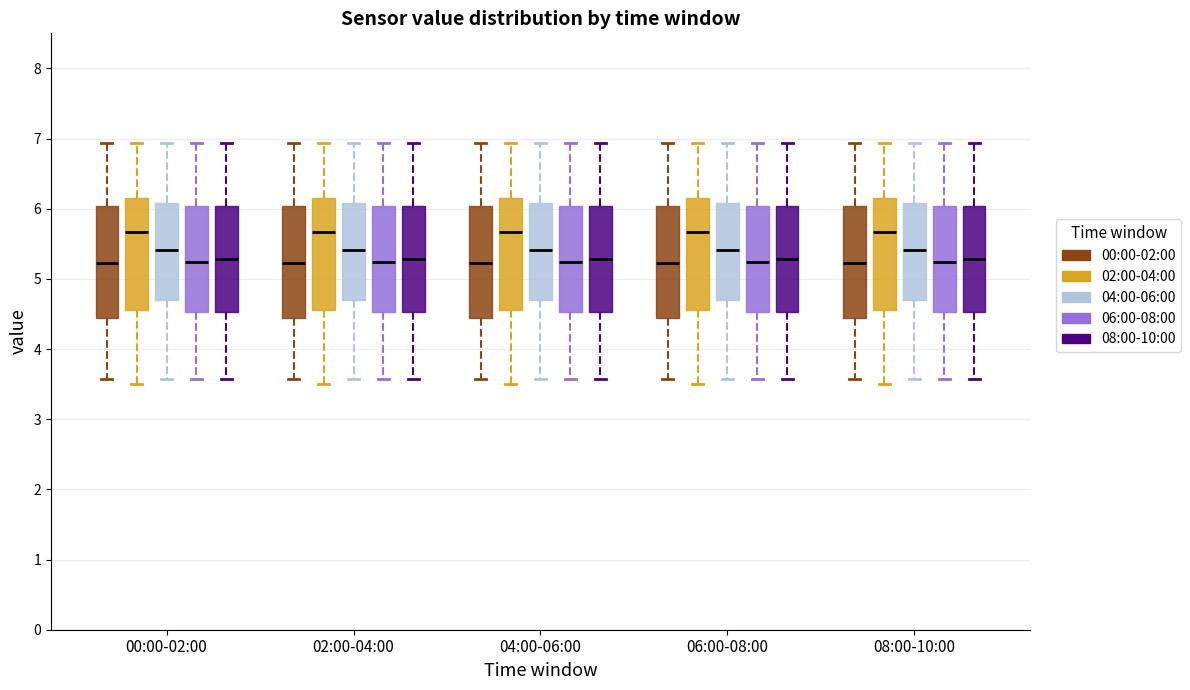

Reading left to right, transcribe this box plot: for each box, give where its median line is, the range the box spans, and where its two whiskers end, as read against the y-axis. The values are not printed on the chart, so give them approximately, as read against the axis.

00:00-02:00 (00:00-02:00): median 5.2, box 4.4 to 6.0, whiskers 3.6 to 6.9
00:00-02:00 (02:00-04:00): median 5.7, box 4.6 to 6.2, whiskers 3.5 to 6.9
00:00-02:00 (04:00-06:00): median 5.4, box 4.7 to 6.1, whiskers 3.6 to 6.9
00:00-02:00 (06:00-08:00): median 5.2, box 4.5 to 6.0, whiskers 3.6 to 6.9
00:00-02:00 (08:00-10:00): median 5.3, box 4.5 to 6.0, whiskers 3.6 to 6.9
02:00-04:00 (00:00-02:00): median 5.2, box 4.4 to 6.0, whiskers 3.6 to 6.9
02:00-04:00 (02:00-04:00): median 5.7, box 4.6 to 6.2, whiskers 3.5 to 6.9
02:00-04:00 (04:00-06:00): median 5.4, box 4.7 to 6.1, whiskers 3.6 to 6.9
02:00-04:00 (06:00-08:00): median 5.2, box 4.5 to 6.0, whiskers 3.6 to 6.9
02:00-04:00 (08:00-10:00): median 5.3, box 4.5 to 6.0, whiskers 3.6 to 6.9
04:00-06:00 (00:00-02:00): median 5.2, box 4.4 to 6.0, whiskers 3.6 to 6.9
04:00-06:00 (02:00-04:00): median 5.7, box 4.6 to 6.2, whiskers 3.5 to 6.9
04:00-06:00 (04:00-06:00): median 5.4, box 4.7 to 6.1, whiskers 3.6 to 6.9
04:00-06:00 (06:00-08:00): median 5.2, box 4.5 to 6.0, whiskers 3.6 to 6.9
04:00-06:00 (08:00-10:00): median 5.3, box 4.5 to 6.0, whiskers 3.6 to 6.9
06:00-08:00 (00:00-02:00): median 5.2, box 4.4 to 6.0, whiskers 3.6 to 6.9
06:00-08:00 (02:00-04:00): median 5.7, box 4.6 to 6.2, whiskers 3.5 to 6.9
06:00-08:00 (04:00-06:00): median 5.4, box 4.7 to 6.1, whiskers 3.6 to 6.9
06:00-08:00 (06:00-08:00): median 5.2, box 4.5 to 6.0, whiskers 3.6 to 6.9
06:00-08:00 (08:00-10:00): median 5.3, box 4.5 to 6.0, whiskers 3.6 to 6.9
08:00-10:00 (00:00-02:00): median 5.2, box 4.4 to 6.0, whiskers 3.6 to 6.9
08:00-10:00 (02:00-04:00): median 5.7, box 4.6 to 6.2, whiskers 3.5 to 6.9
08:00-10:00 (04:00-06:00): median 5.4, box 4.7 to 6.1, whiskers 3.6 to 6.9
08:00-10:00 (06:00-08:00): median 5.2, box 4.5 to 6.0, whiskers 3.6 to 6.9
08:00-10:00 (08:00-10:00): median 5.3, box 4.5 to 6.0, whiskers 3.6 to 6.9